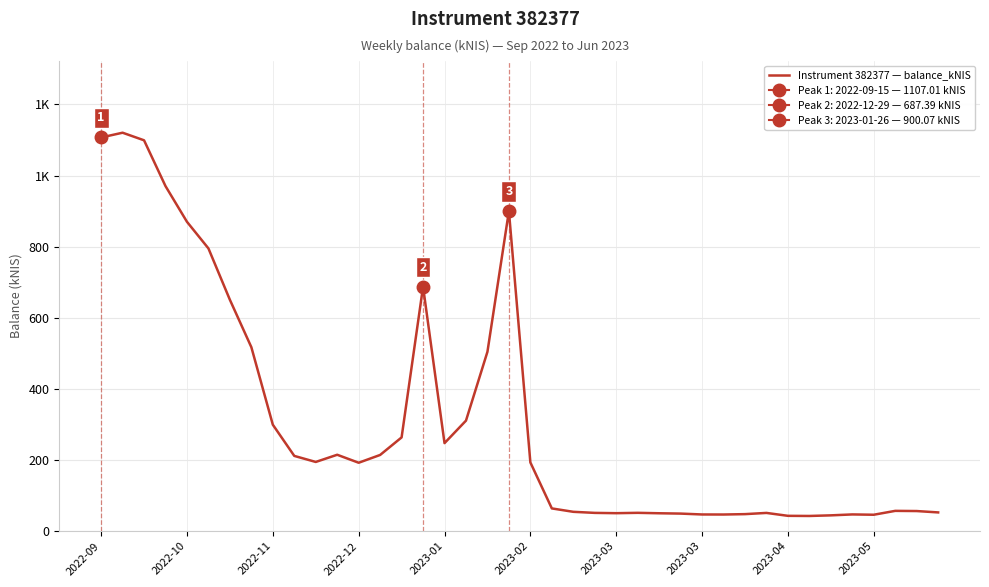

What is the smallest value displayed?

42.6